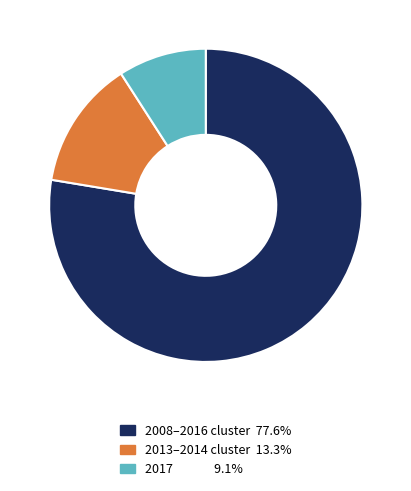

Does any single category account for the majority?

Yes